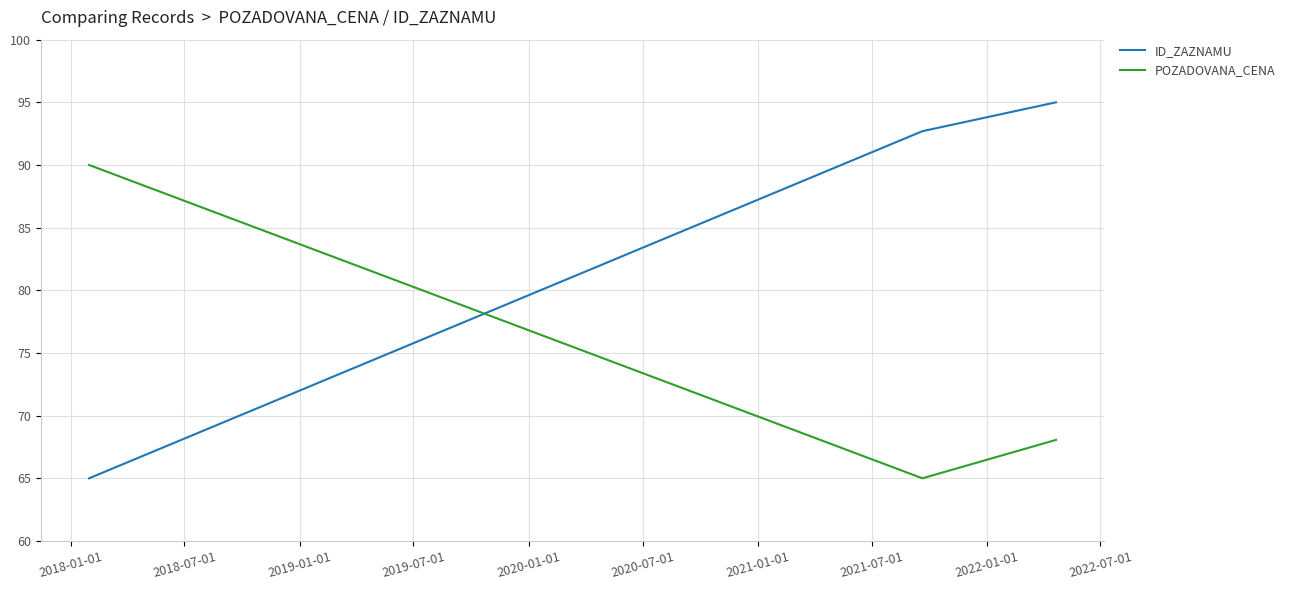

What is the minimum value shown in the chart?

65.0